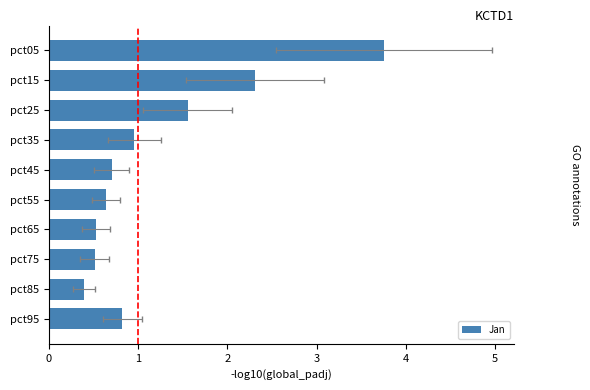

List the labels in order of value, largest first.

pct05, pct15, pct25, pct35, pct95, pct45, pct55, pct65, pct75, pct85